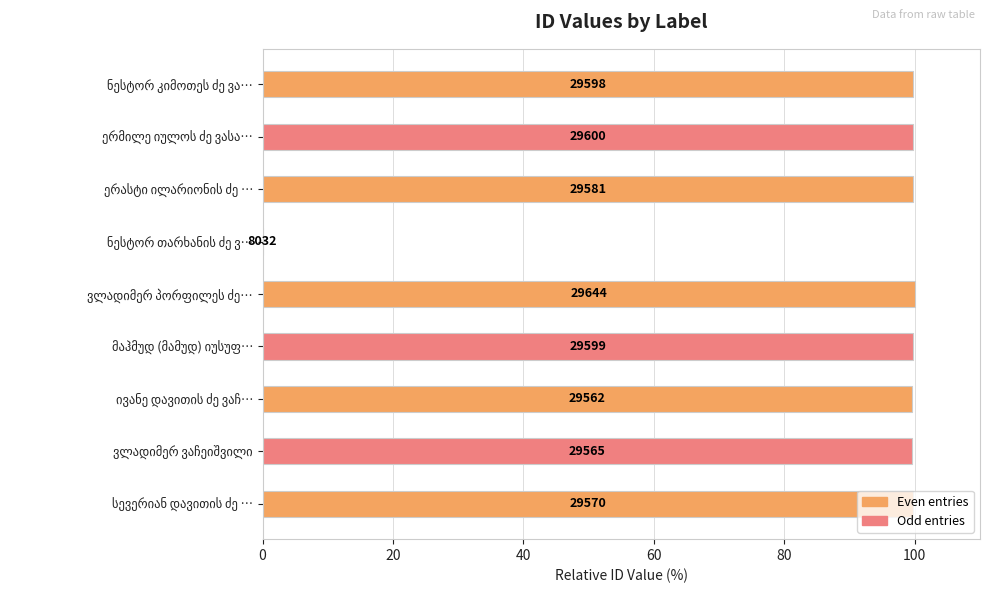

Are the bars horizontal?

Yes